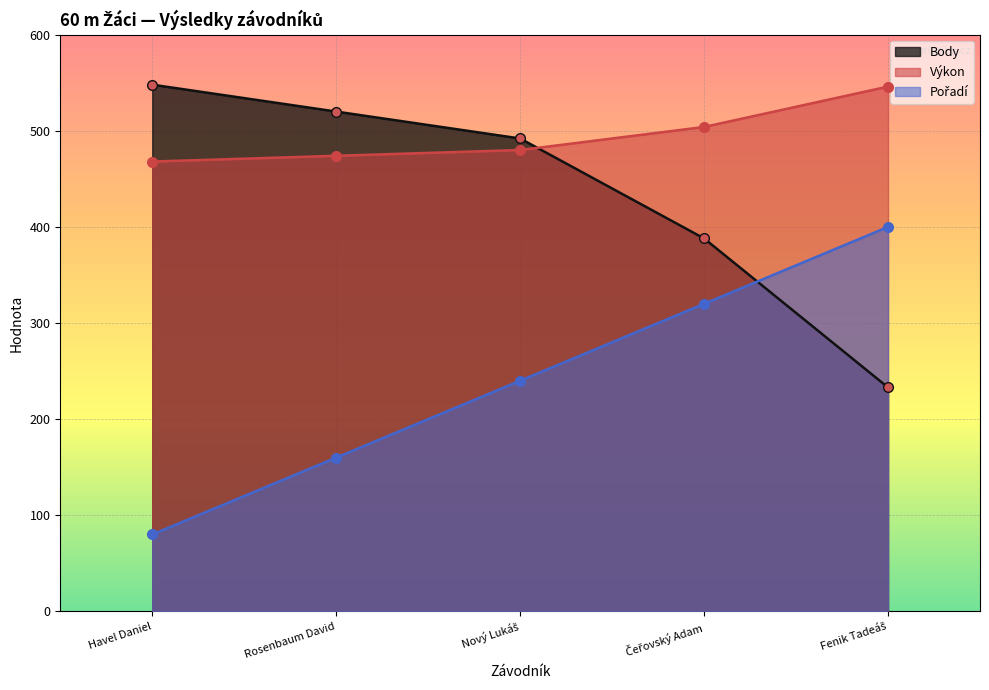

Which series has the widest spread of values?

Pořadí